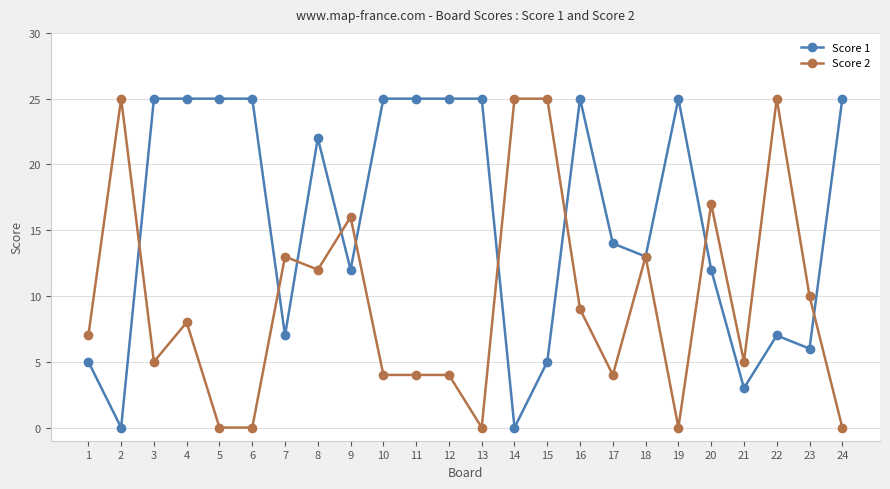

Between which two adjacent categories do Score 2 and Score 1 first intersect?

2 and 3